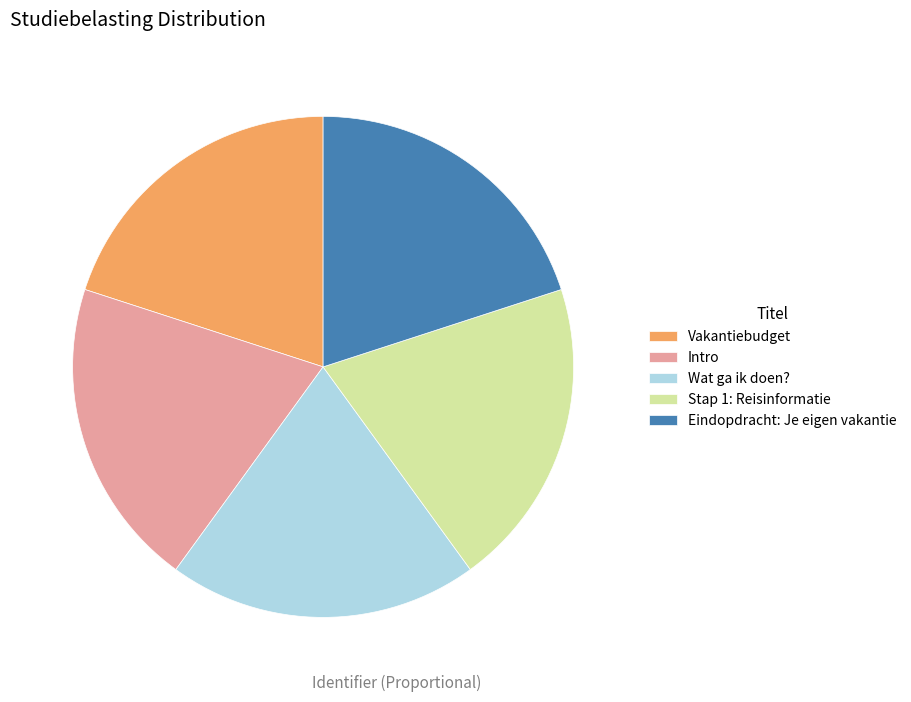

Approximately how many times larger is the value at Wat ga ik doen? compared to Intro?

1.0